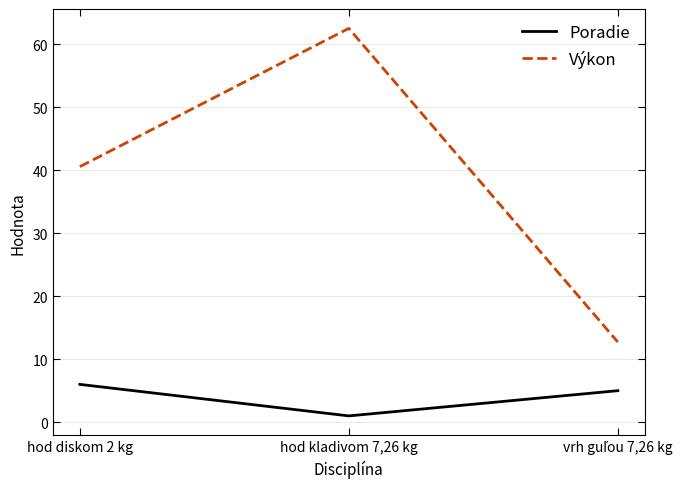

List the series in order of their peak value, highest first.

Výkon, Poradie